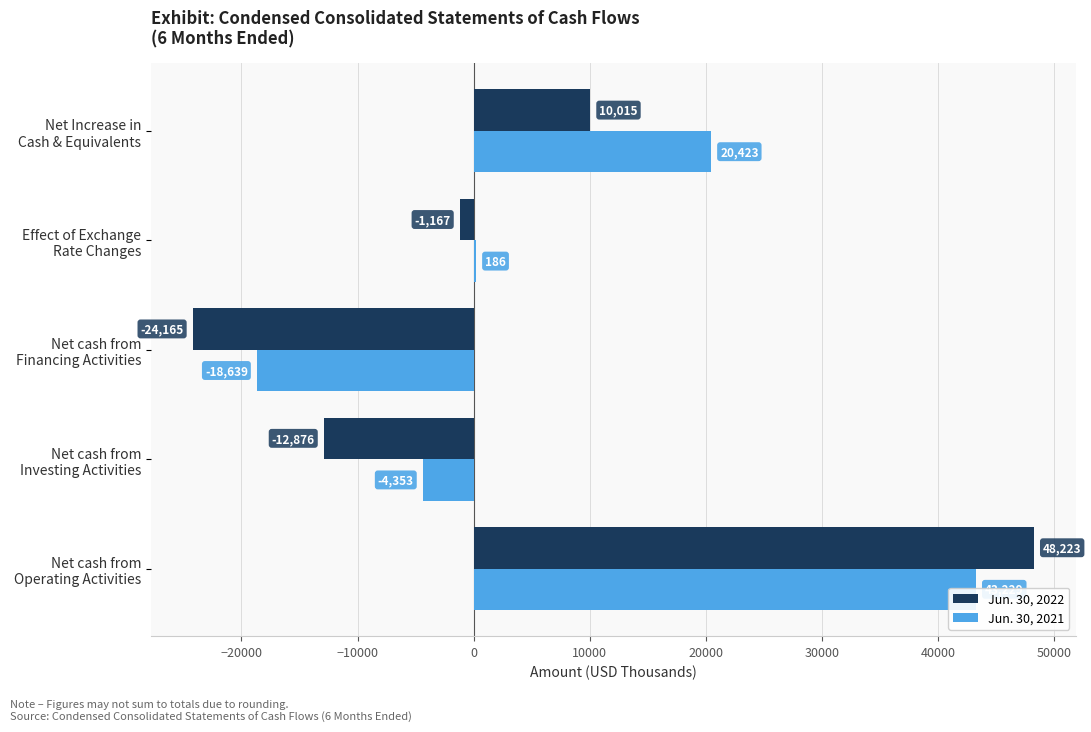

What is the value of the Jun. 30, 2022 bar at the 2nd from the left?

-12876